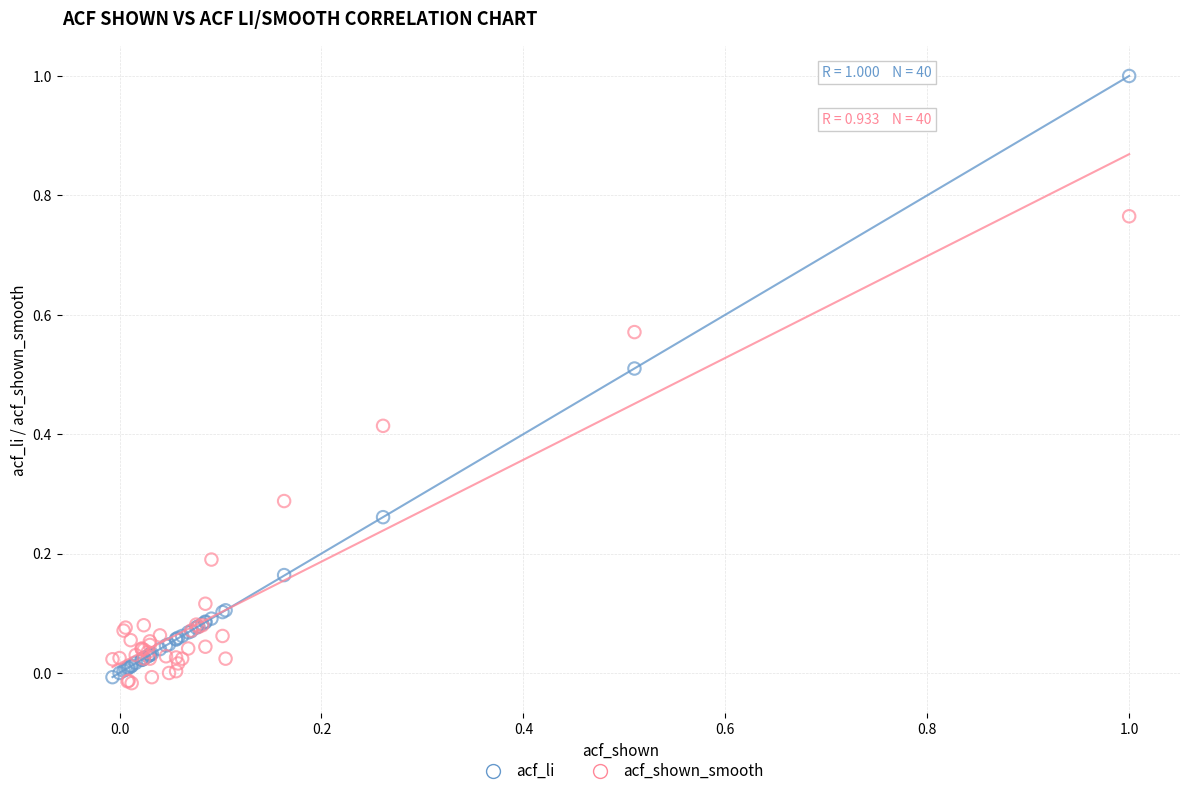

Which series has the widest spread of Y values?

acf_li